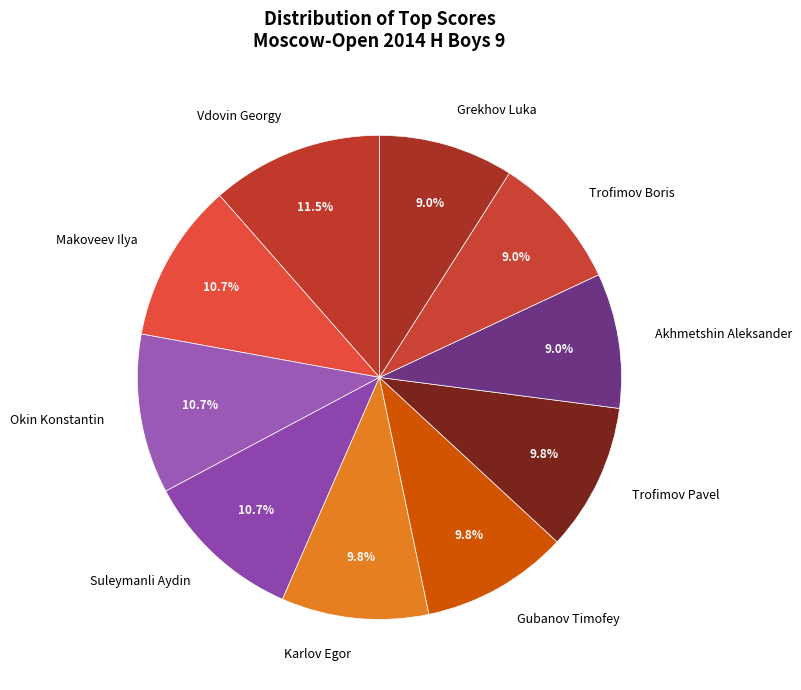

To the nearest percent, what portion does Makoveev Ilya represent?

11%